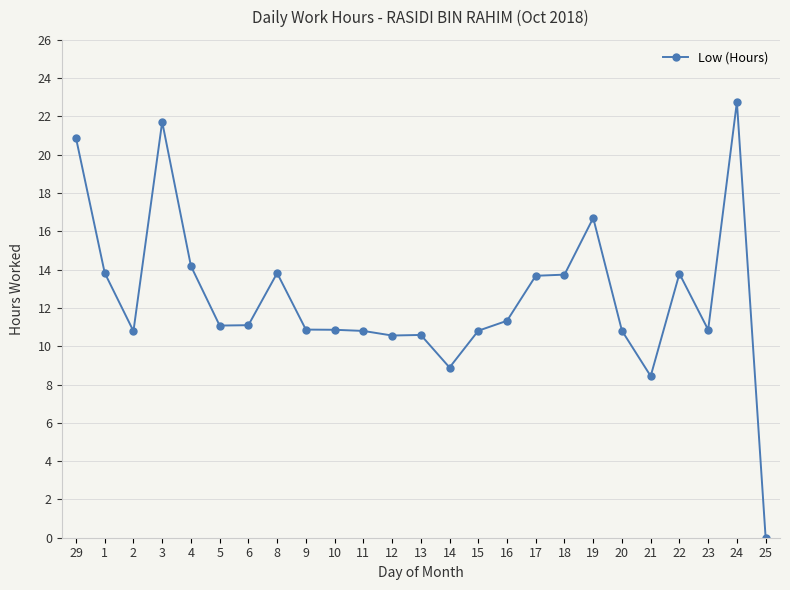

What is the sum of all values?

312.9